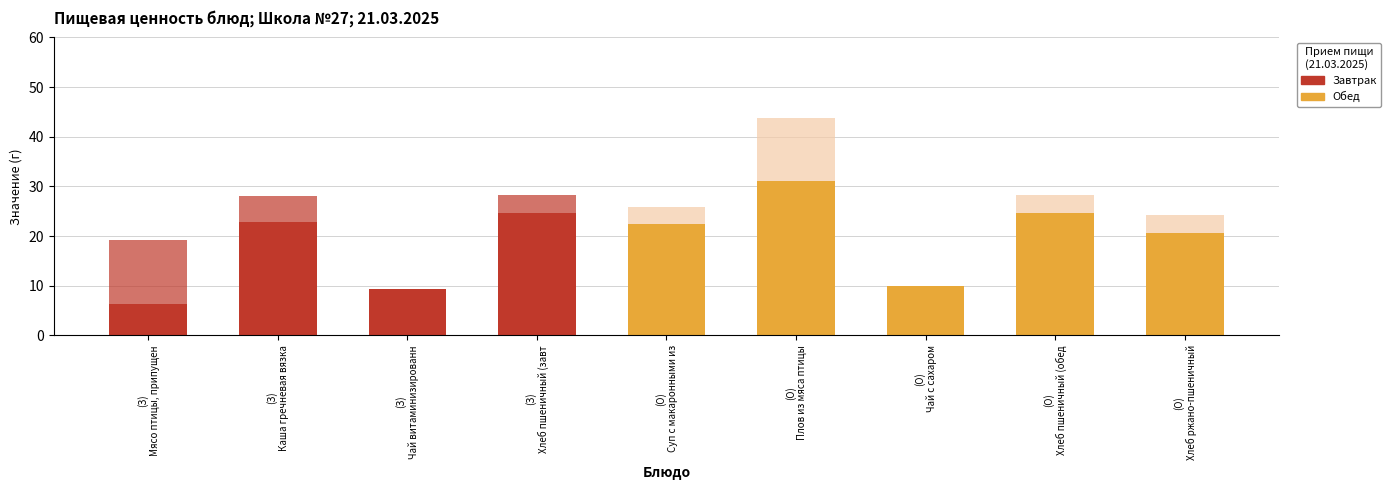

Are the bars grouped side by side (vs. stacked)?

No